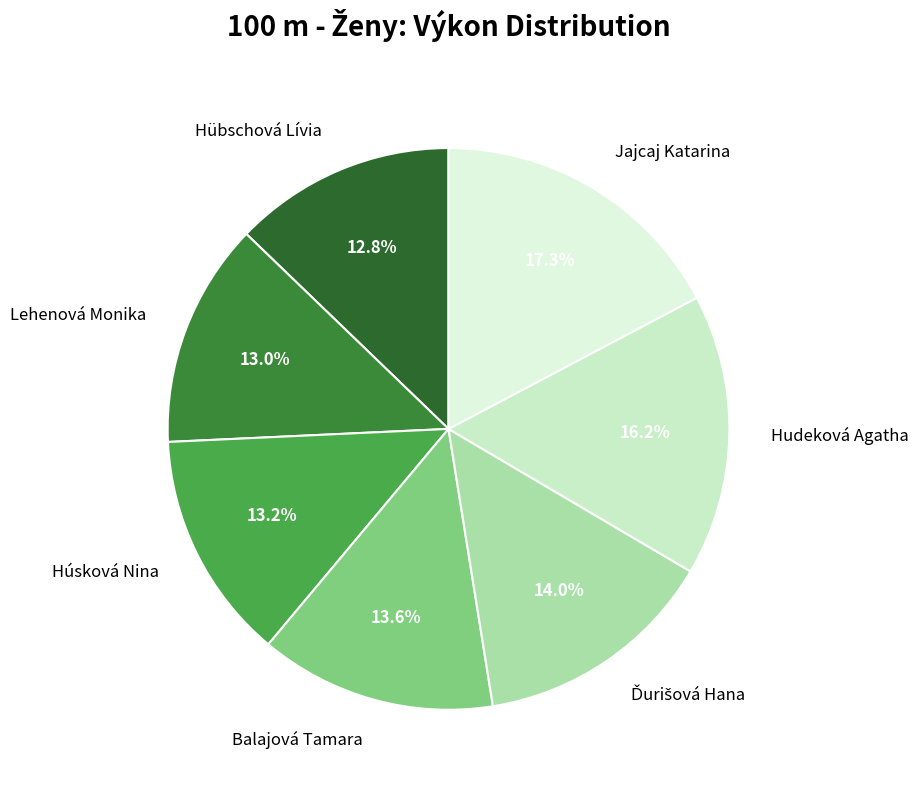

Between Hudeková Agatha and Jajcaj Katarina, which is larger?

Jajcaj Katarina